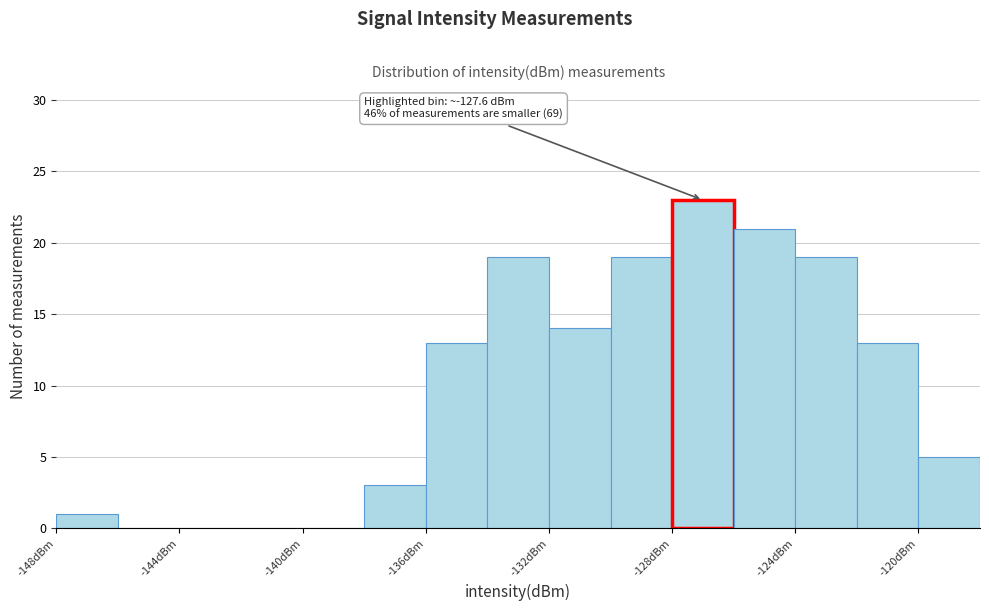

Which range on the x-axis has the tallest bar?

-128 to -126